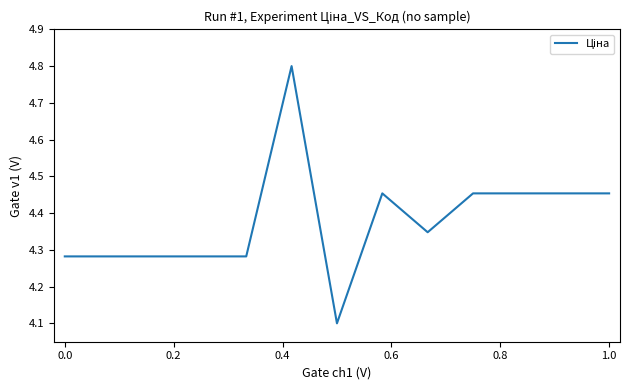

What is the difference between the maximum and minimum values?

0.7